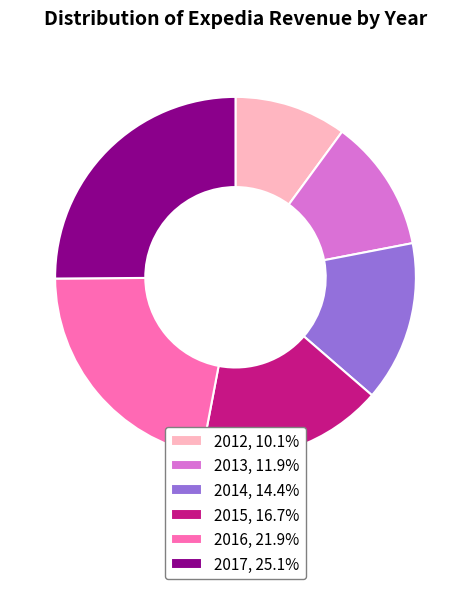

Rank the categories by value from lowest to highest.

2012, 2013, 2014, 2015, 2016, 2017